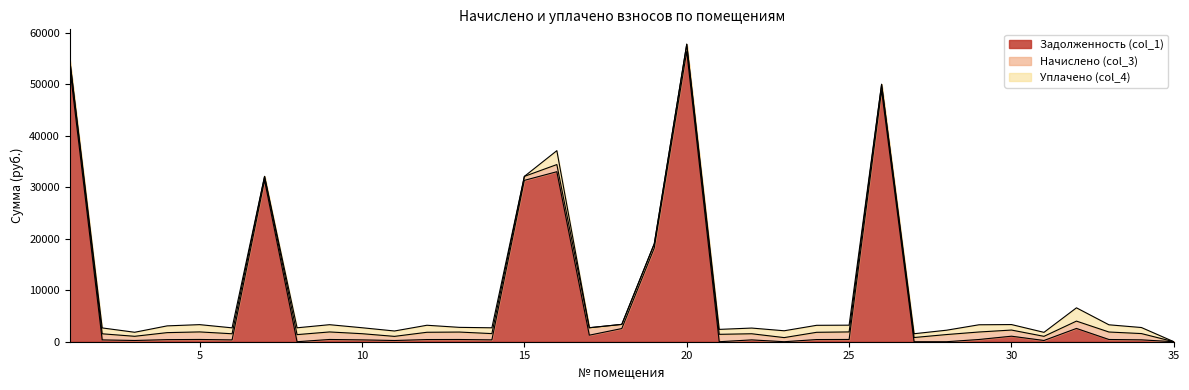

What is the average value of the Задолженность (col_1) series?

8189.9